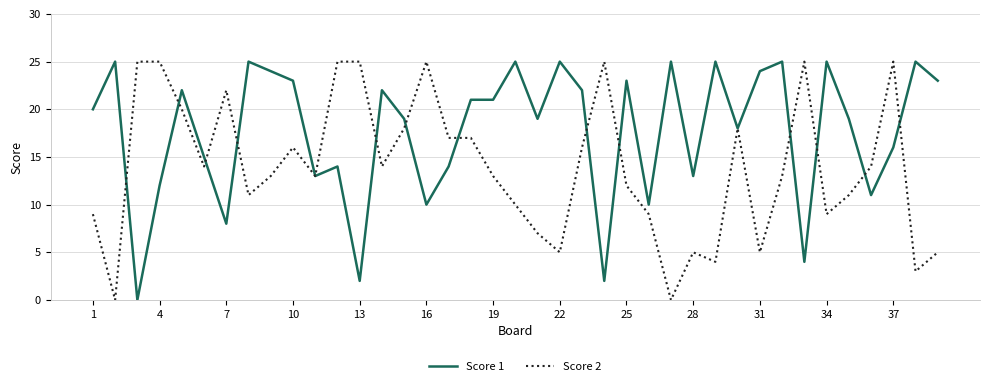

Rank the series by their average value, from highest to lowest.

Score 1, Score 2